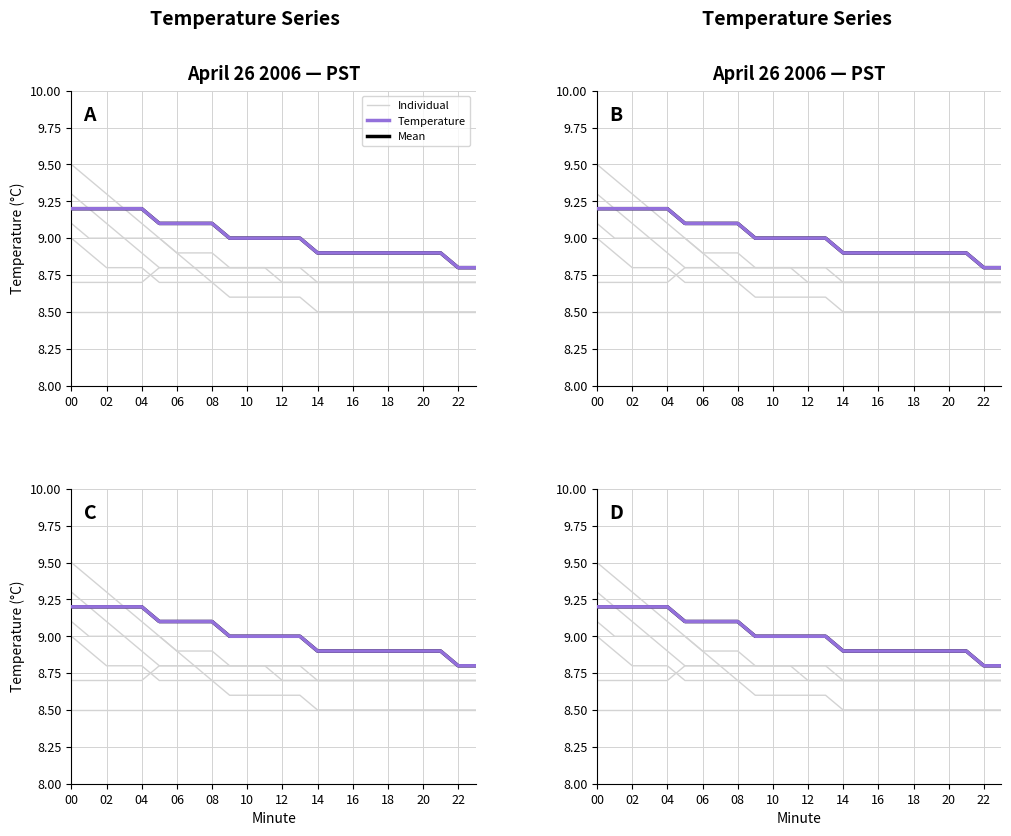

How many lines are shown in the chart?

3